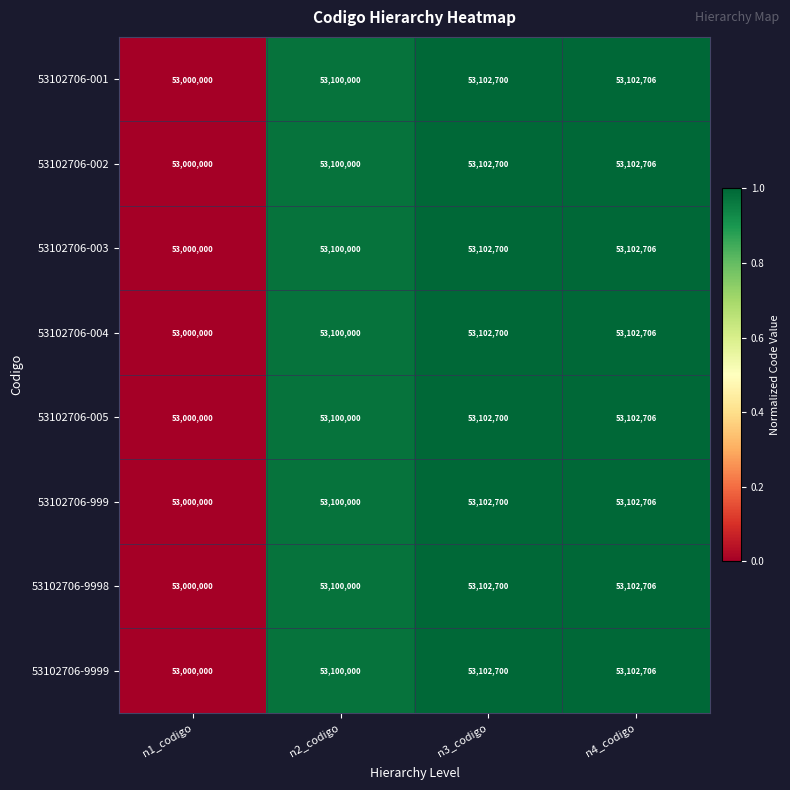

At how many categories does at least one series exceed 53011726?

3